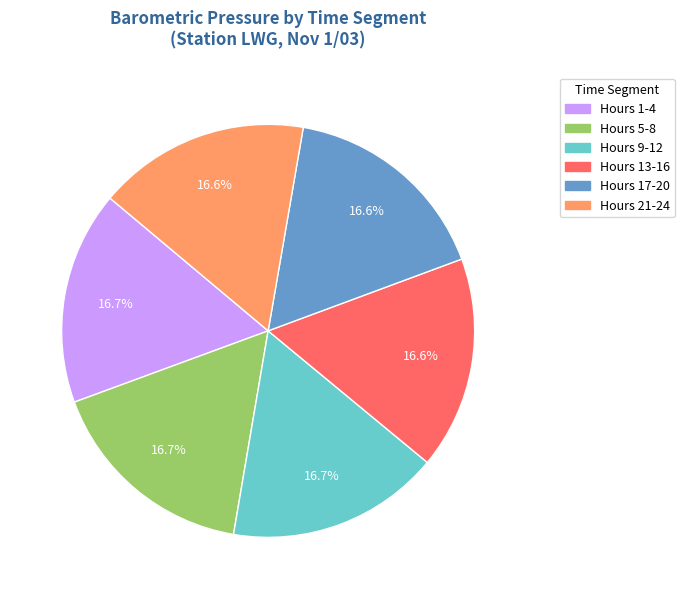

Does any single category account for the majority?

No